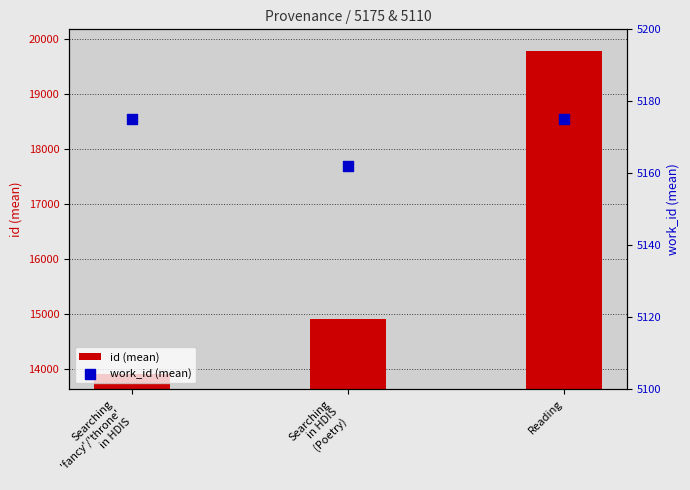

Is the value of id (mean) at Reading greater than the value of work_id (mean) at Reading?

Yes